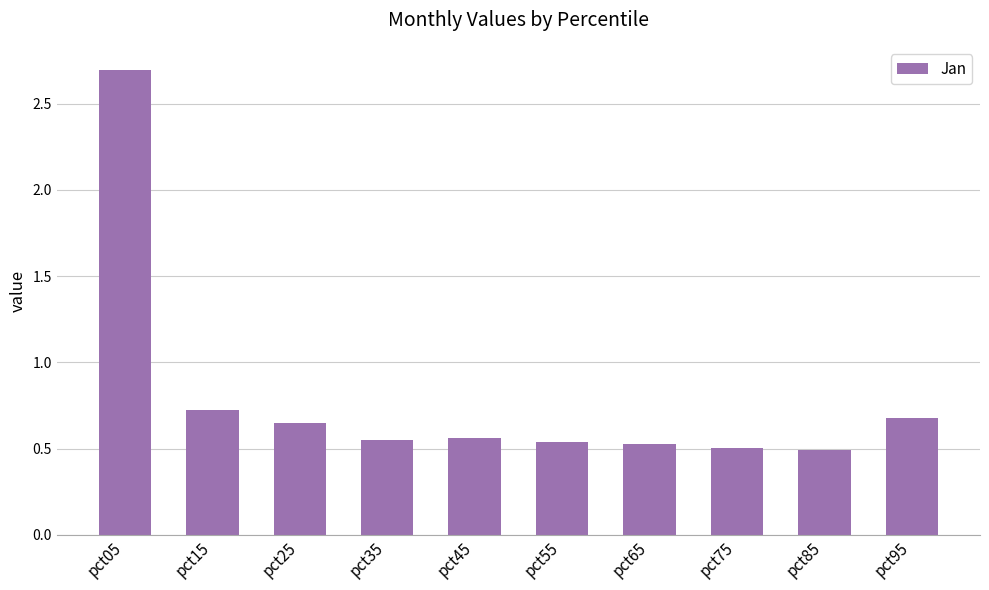

What is the difference between the maximum and minimum values?

2.2